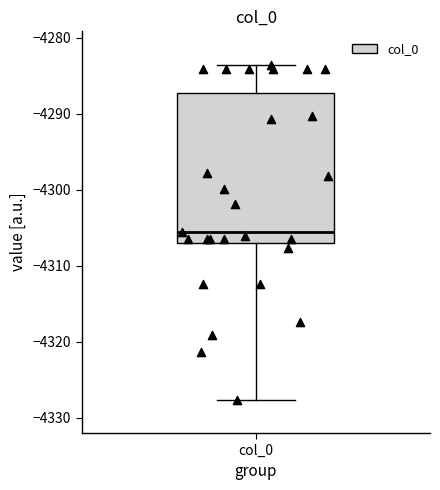

Where is the upper edge of the box for col_0 on the y-axis? The values are not printed on the chart, so give them approximately, as read against the axis.

-4287